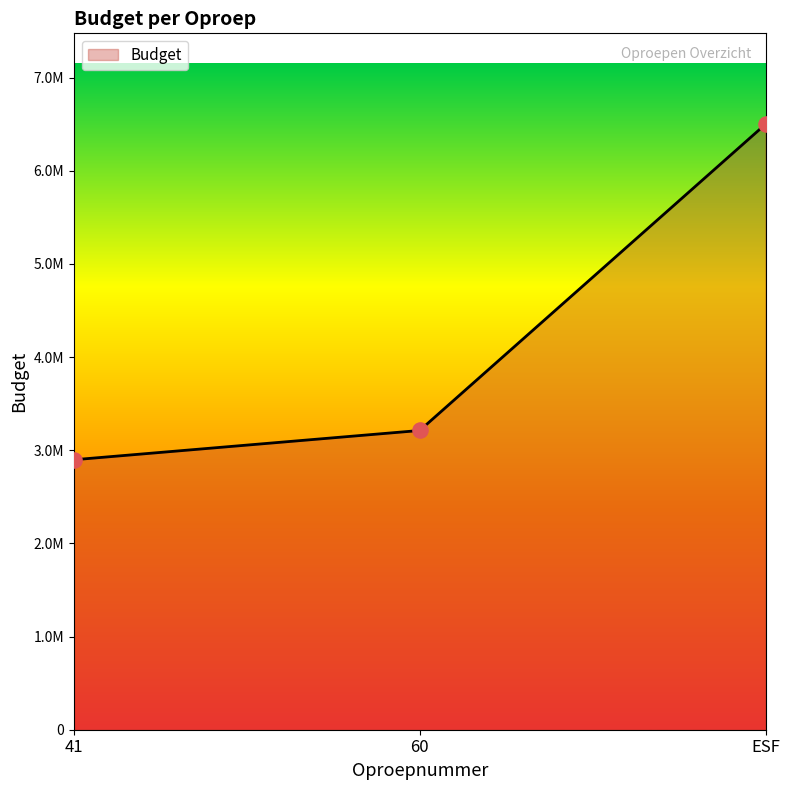

What is the change in value from 41 to ESF?

+3602000.0